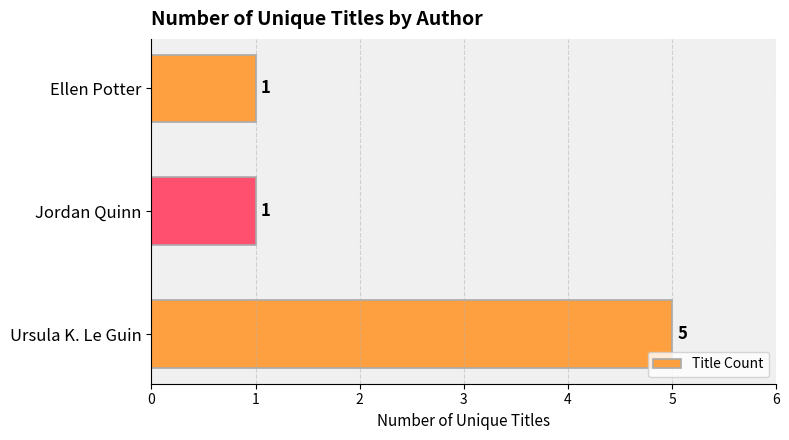

Reading bottom to top, extract all data points from this chart.

5	1	1